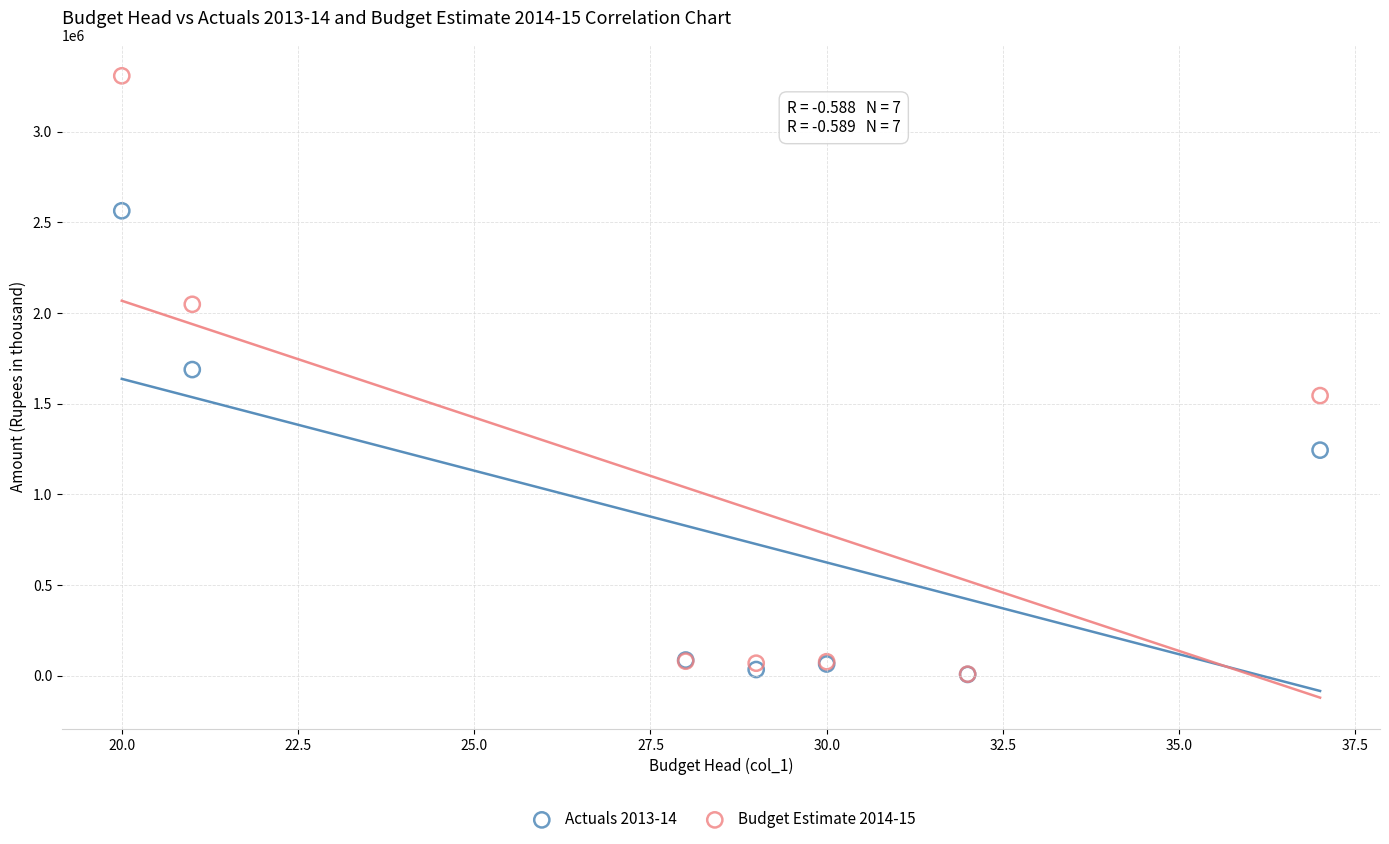

What are all the series names shown in the legend?

Actuals 2013-14, Budget Estimate 2014-15